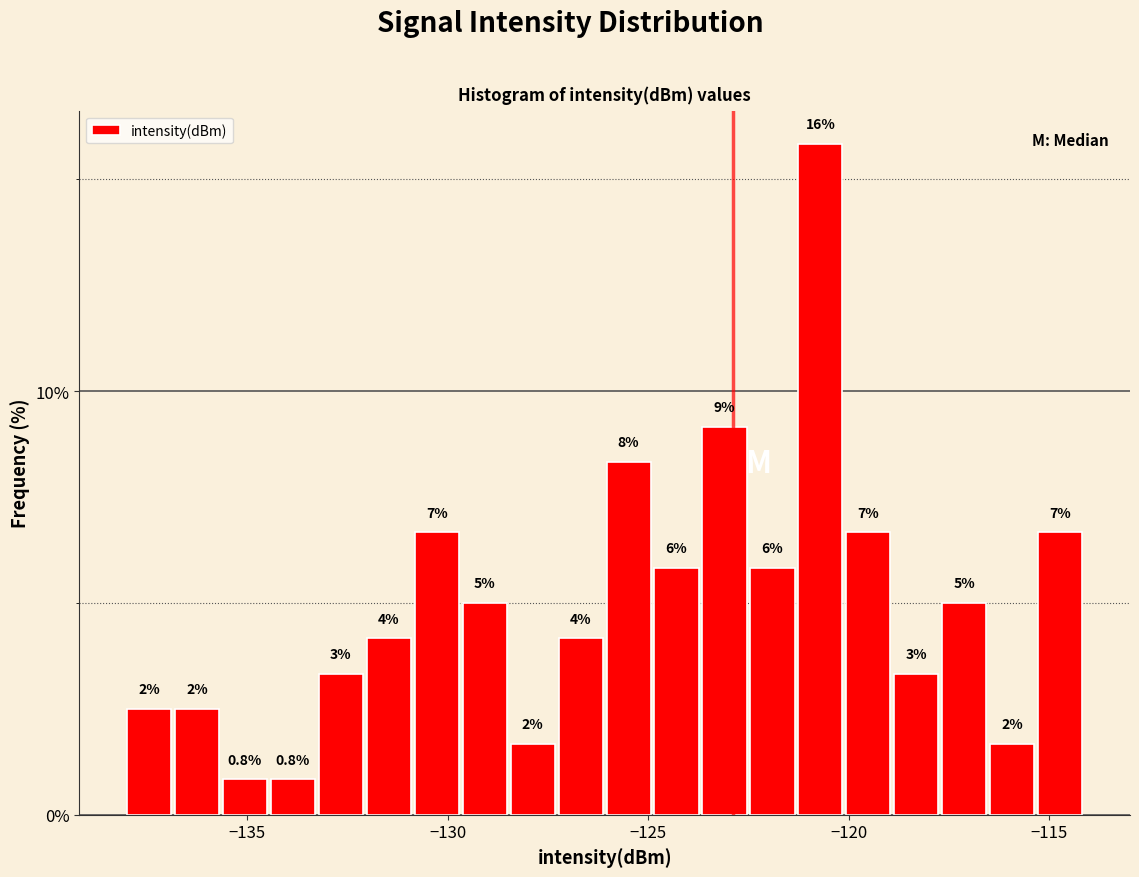

Around what value on the x-axis is the tallest bar? Give the approximate position of its centre, as read against the axis.

-120.5